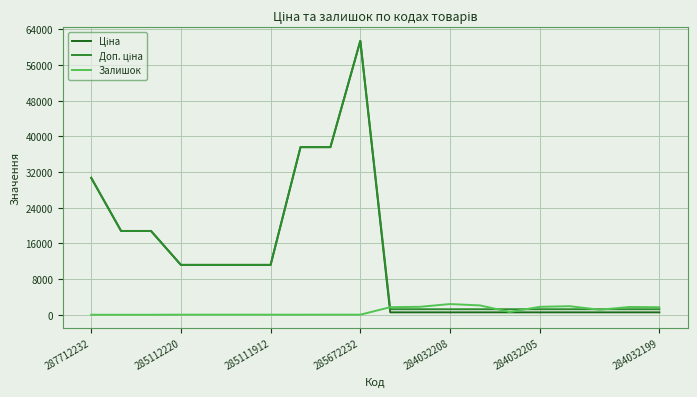

What is the maximum value shown in the chart?

61434.3